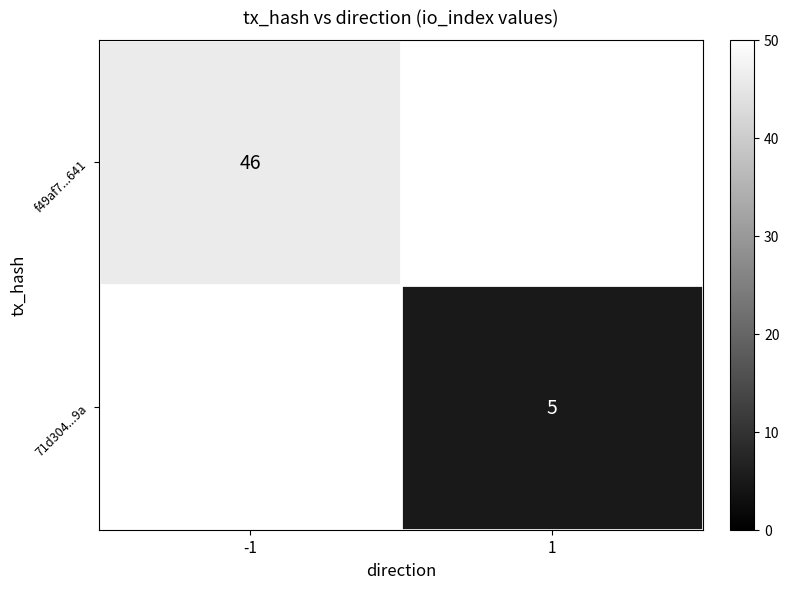

The value of 71d304...9a at 1 is 3. True or false?

False